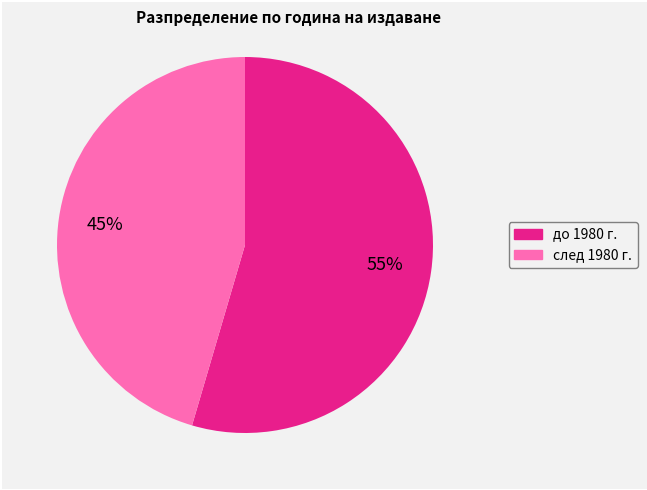

Is there any slice that represents more than half of the pie?

Yes